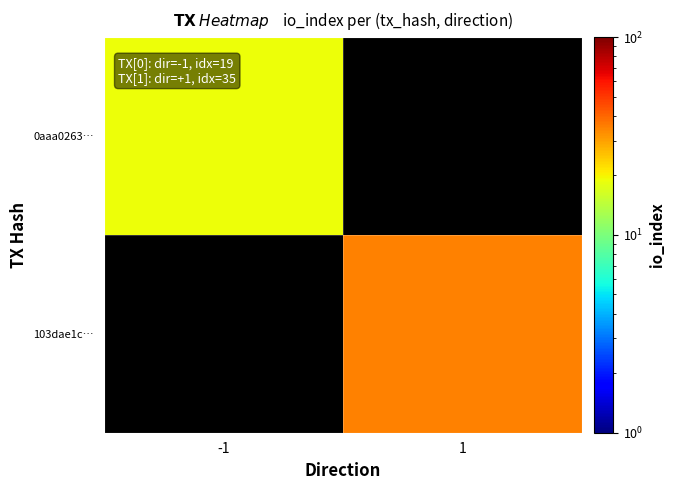

Which series has the largest range (max minus min)?

0aaa0263…